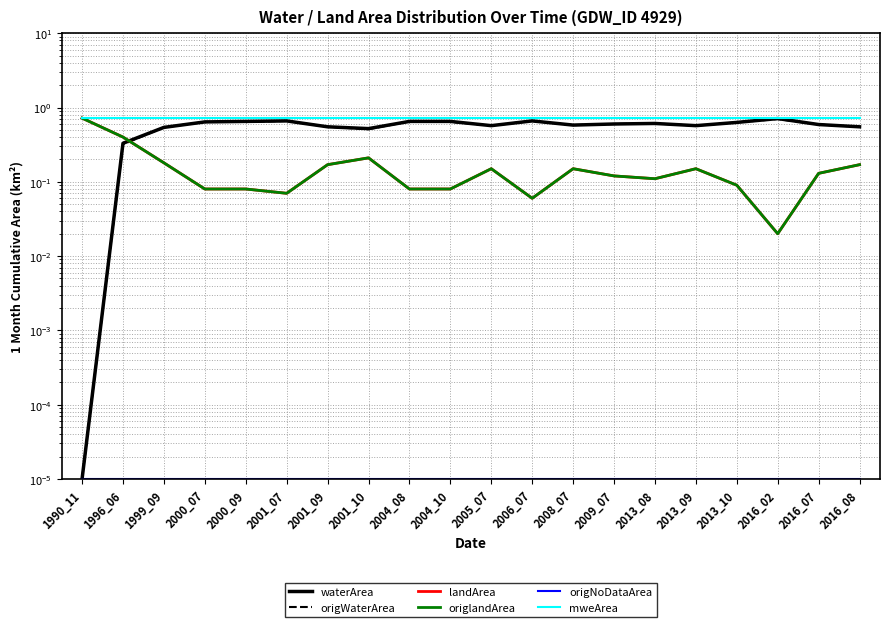

Reading left to right, extract all data points from this chart.

waterArea: 1990_11=0.0	1996_06=0.3	1999_09=0.5	2000_07=0.6	2000_09=0.7	2001_07=0.7	2001_09=0.6	2001_10=0.5	2004_08=0.7	2004_10=0.7	2005_07=0.6	2006_07=0.7	2008_07=0.6	2009_07=0.6	2013_08=0.6	2013_09=0.6	2013_10=0.6	2016_02=0.7	2016_07=0.6	2016_08=0.6
origWaterArea: 1990_11=0.0	1996_06=0.3	1999_09=0.5	2000_07=0.6	2000_09=0.6	2001_07=0.7	2001_09=0.6	2001_10=0.5	2004_08=0.7	2004_10=0.6	2005_07=0.6	2006_07=0.7	2008_07=0.6	2009_07=0.6	2013_08=0.6	2013_09=0.6	2013_10=0.6	2016_02=0.7	2016_07=0.6	2016_08=0.6
landArea: 1990_11=0.7	1996_06=0.4	1999_09=0.2	2000_07=0.1	2000_09=0.1	2001_07=0.1	2001_09=0.2	2001_10=0.2	2004_08=0.1	2004_10=0.1	2005_07=0.1	2006_07=0.1	2008_07=0.1	2009_07=0.1	2013_08=0.1	2013_09=0.1	2013_10=0.1	2016_02=0.0	2016_07=0.1	2016_08=0.2
origlandArea: 1990_11=0.7	1996_06=0.4	1999_09=0.2	2000_07=0.1	2000_09=0.1	2001_07=0.1	2001_09=0.2	2001_10=0.2	2004_08=0.1	2004_10=0.1	2005_07=0.1	2006_07=0.1	2008_07=0.1	2009_07=0.1	2013_08=0.1	2013_09=0.1	2013_10=0.1	2016_02=0.0	2016_07=0.1	2016_08=0.2
origNoDataArea: 1990_11=0.0	1996_06=0.0	1999_09=0.0	2000_07=0.0	2000_09=0.0	2001_07=0.0	2001_09=0.0	2001_10=0.0	2004_08=0.0	2004_10=0.0	2005_07=0.0	2006_07=0.0	2008_07=0.0	2009_07=0.0	2013_08=0.0	2013_09=0.0	2013_10=0.0	2016_02=0.0	2016_07=0.0	2016_08=0.0
mweArea: 1990_11=0.7	1996_06=0.7	1999_09=0.7	2000_07=0.7	2000_09=0.7	2001_07=0.7	2001_09=0.7	2001_10=0.7	2004_08=0.7	2004_10=0.7	2005_07=0.7	2006_07=0.7	2008_07=0.7	2009_07=0.7	2013_08=0.7	2013_09=0.7	2013_10=0.7	2016_02=0.7	2016_07=0.7	2016_08=0.7